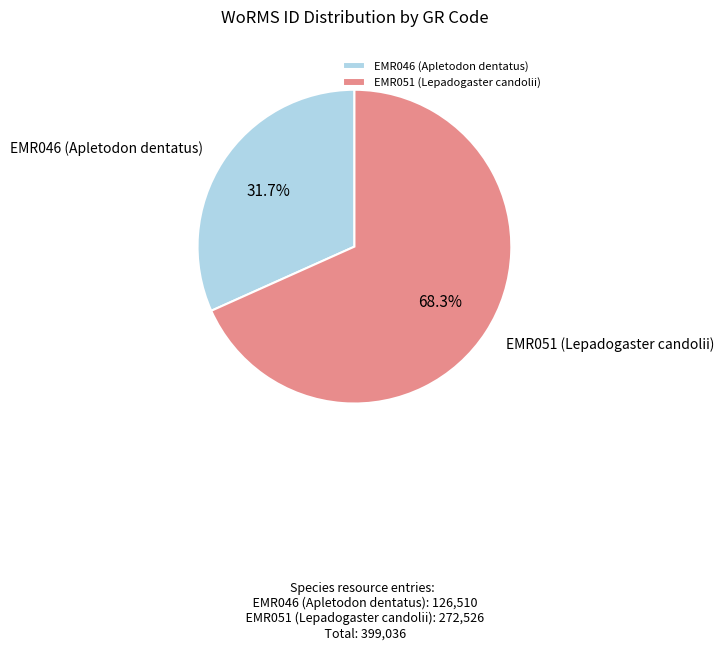

Approximately how many times larger is the value at EMR046 (Apletodon dentatus) compared to EMR051 (Lepadogaster candolii)?

0.5